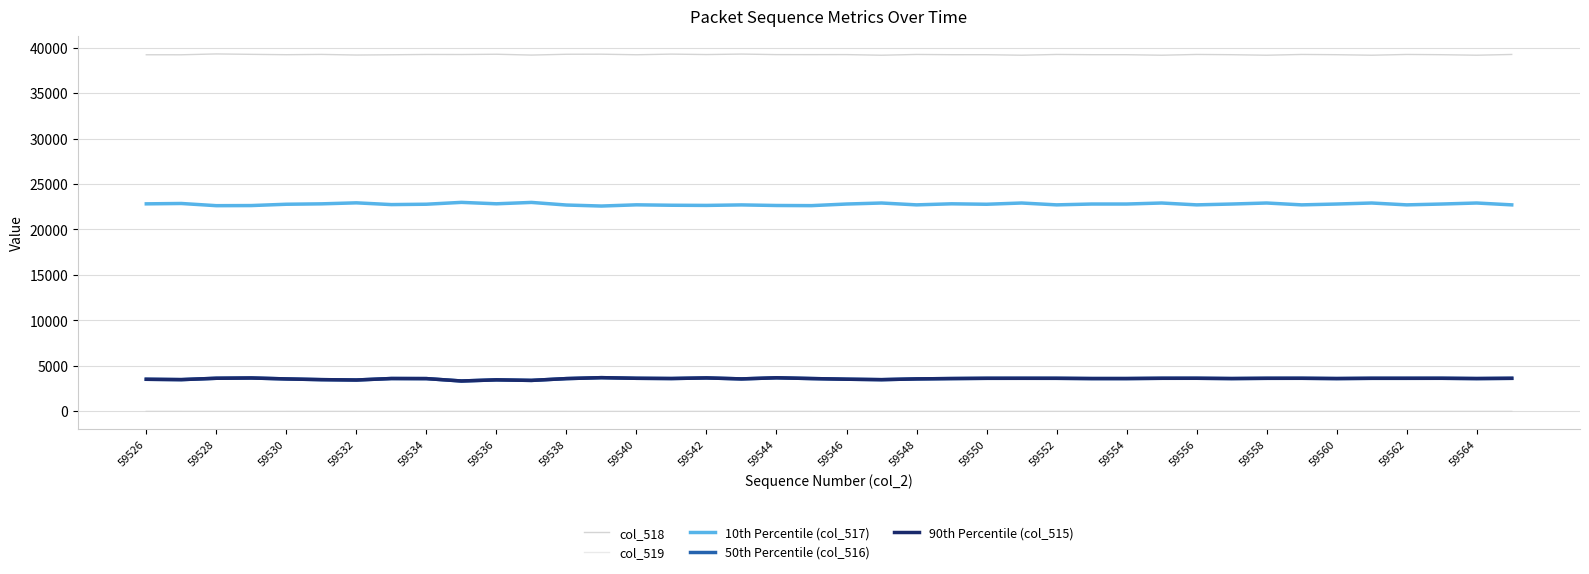

What is the greatest value displayed?

39304